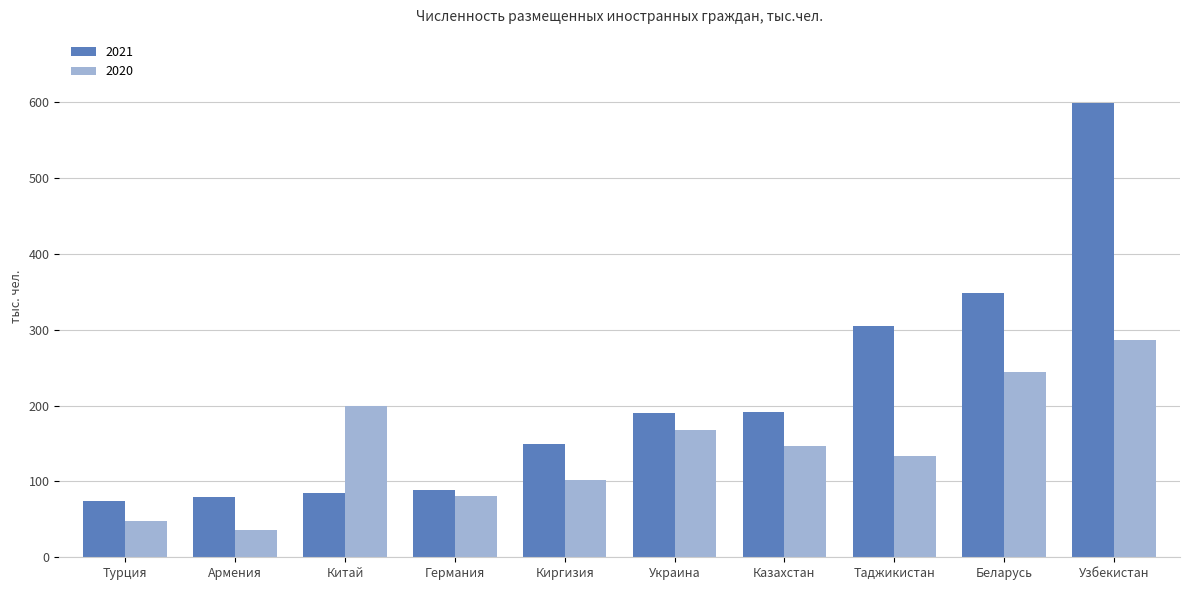

What is the spread (max minus min) of values at Казахстан?

45.4